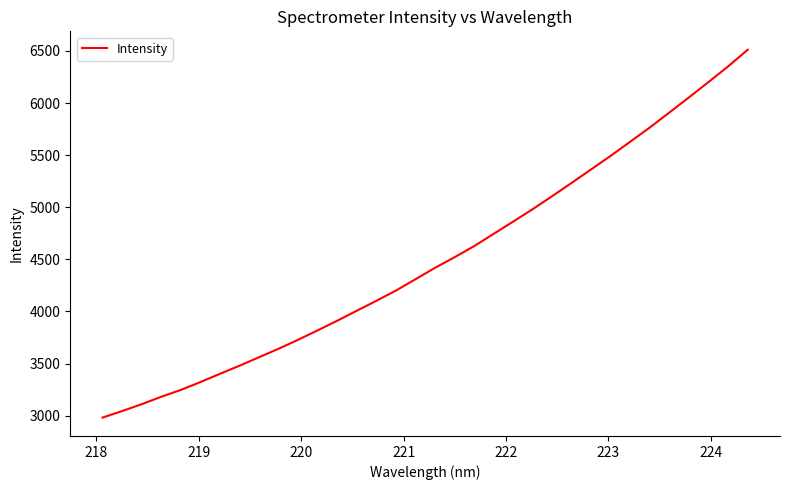

What is the difference between the maximum and minimum values?

3530.5